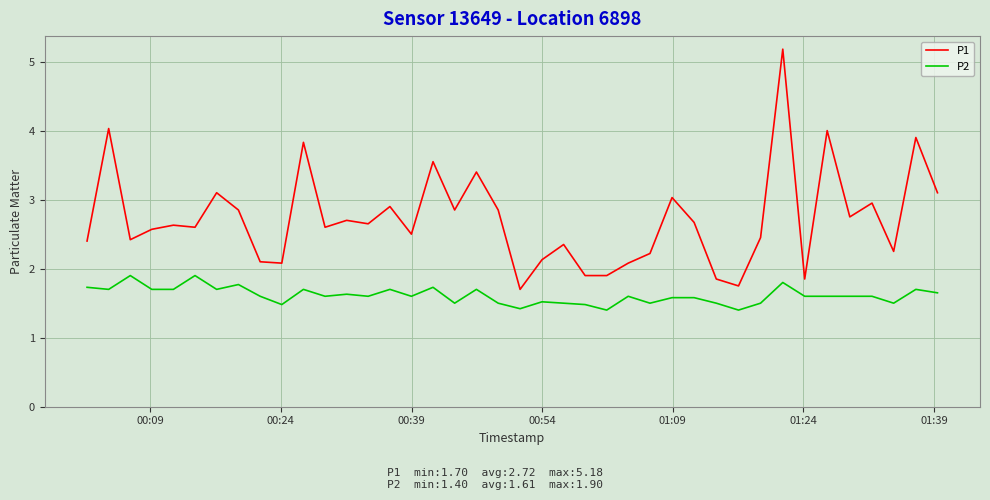

Which series has the widest spread of values?

P1